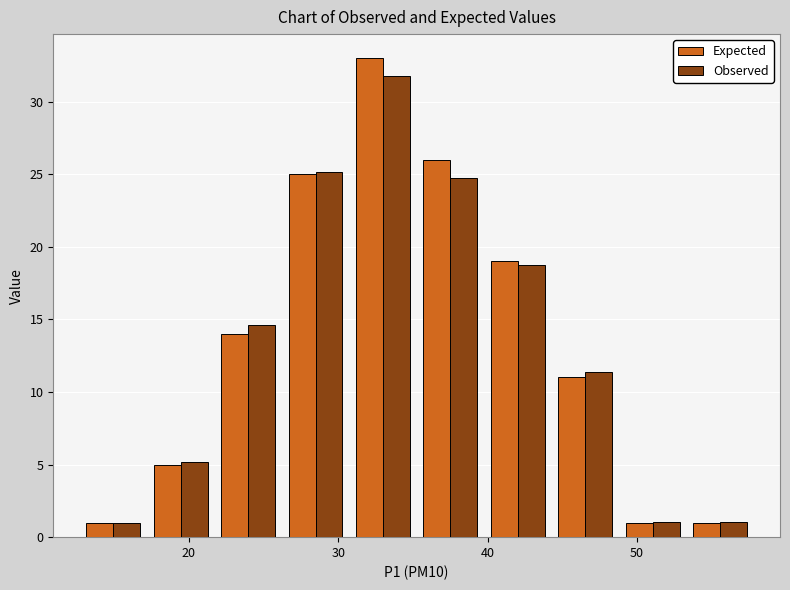

Reading left to right, transcribe this chart: for each range on the x-axis, give the height of each series' bar. Neither the bar edges nor the heights are printed on the chart, so give them approximately, as read against the axes.

13 to 17: Expected=1.0	Observed=1.0
17 to 22: Expected=5.0	Observed=5.0
22 to 26: Expected=14.0	Observed=14.5
26 to 31: Expected=25.0	Observed=25.0
31 to 35: Expected=33.0	Observed=32.0
35 to 40: Expected=26.0	Observed=25.0
40 to 44: Expected=19.0	Observed=18.5
44 to 49: Expected=11.0	Observed=11.5
49 to 53: Expected=1.0	Observed=1.0
53 to 58: Expected=1.0	Observed=1.0